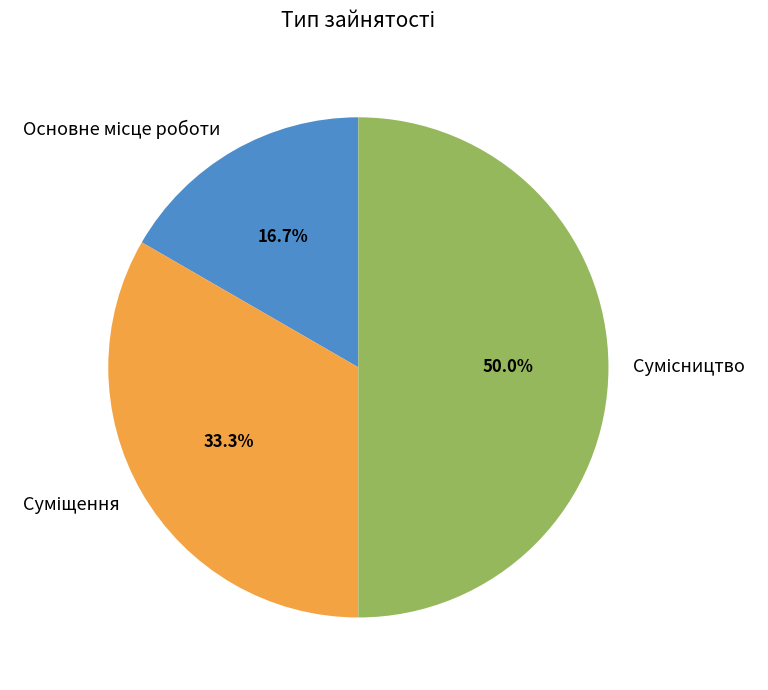

Do Сумісництво and Суміщення together represent more than half of the pie?

Yes